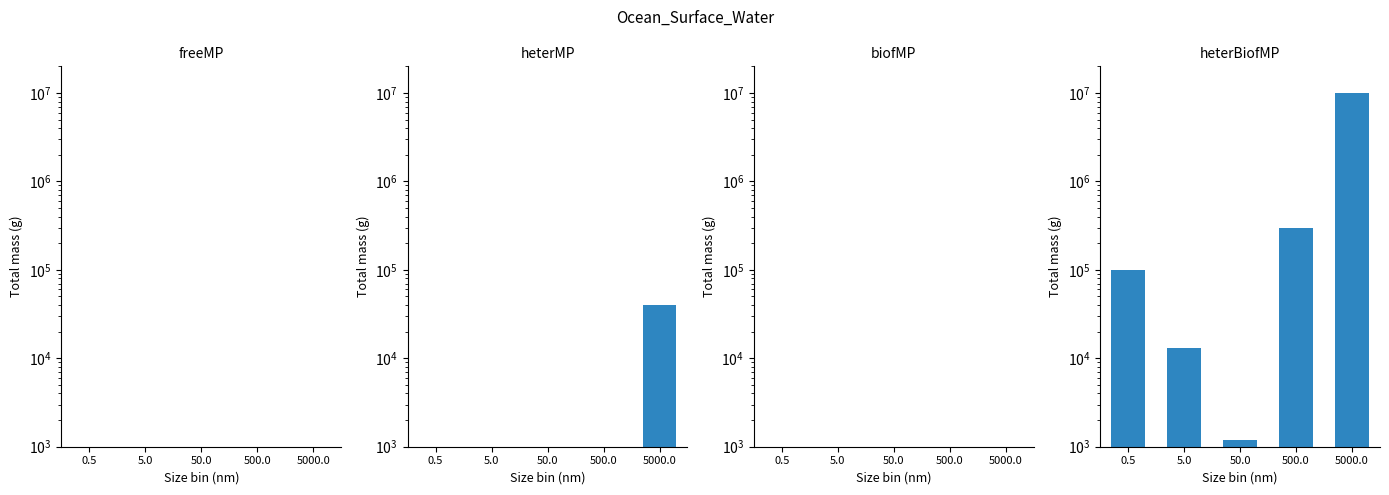

What position from the right is 0.5?

5